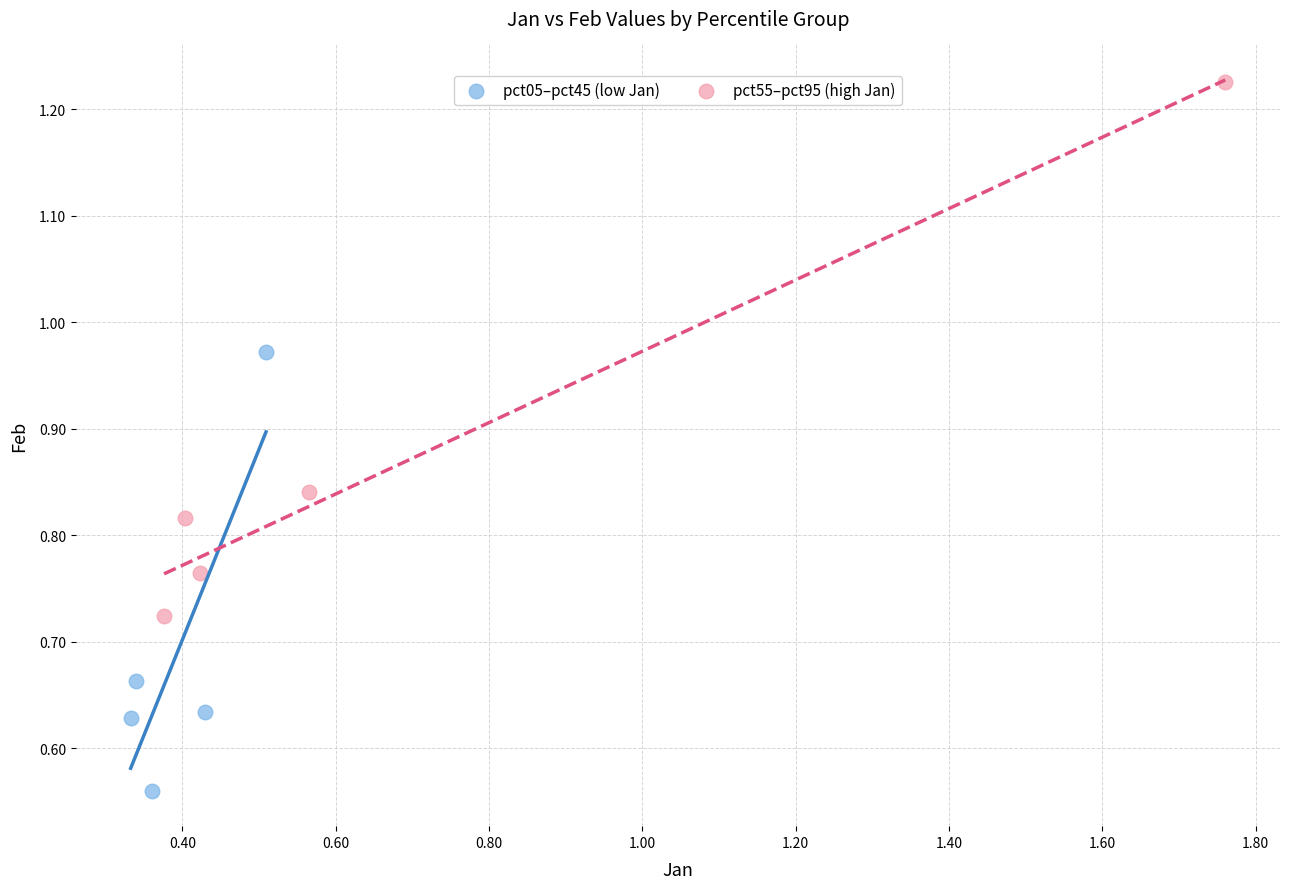

What are all the series names shown in the legend?

pct05–pct45 (low Jan), pct55–pct95 (high Jan)